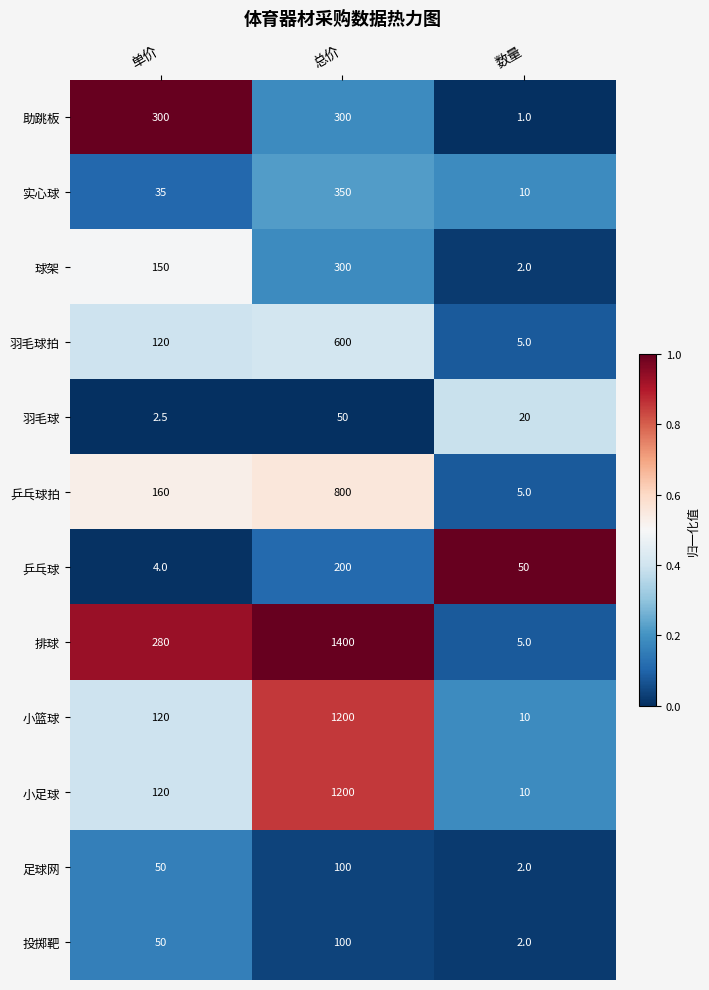

What is the difference between the maximum and second lowest values in the 投掷靶 series?

50.0